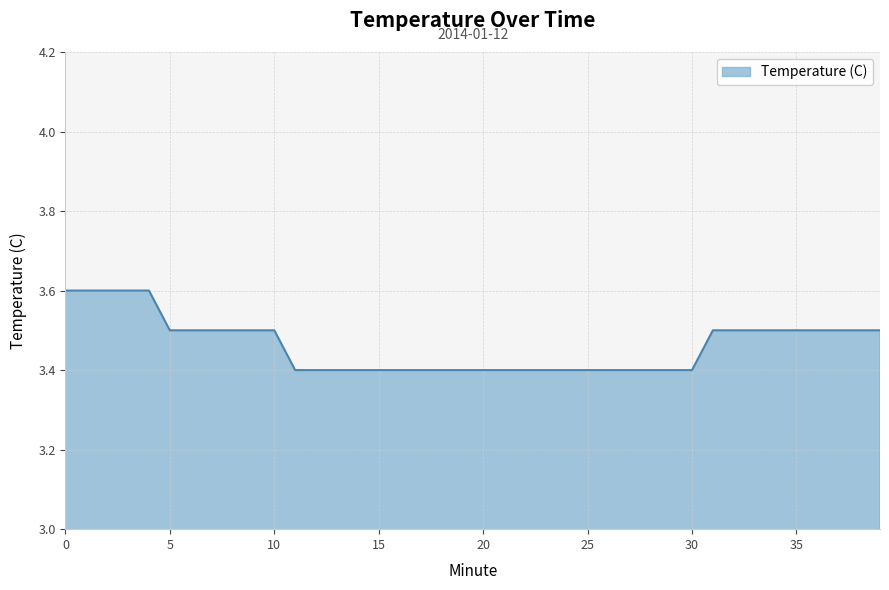

What is the greatest value displayed?

3.6